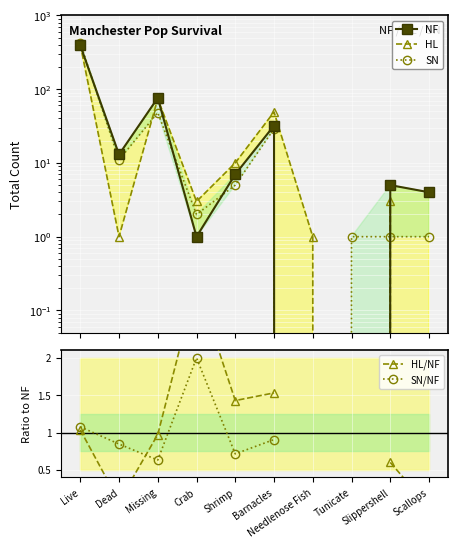

True or false: NF and SN/NF intersect in this chart.

True